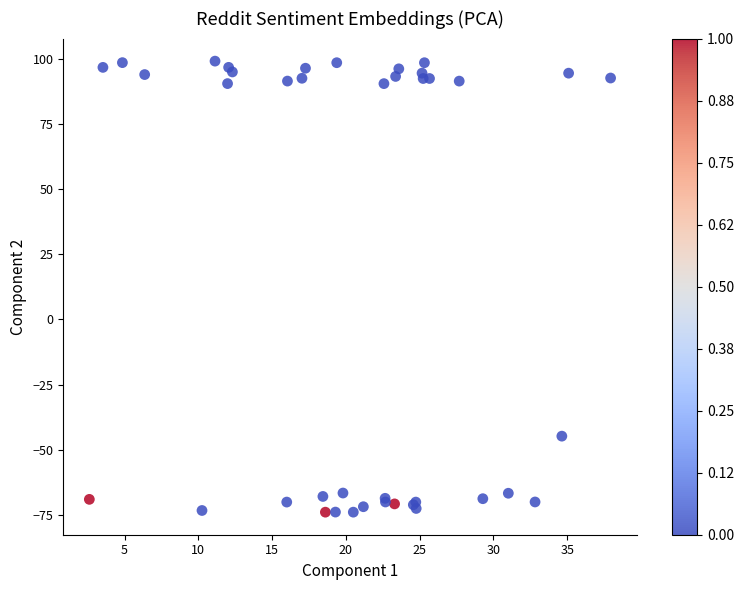

What Y value in the scatter plot is closest to 12?

-44.8